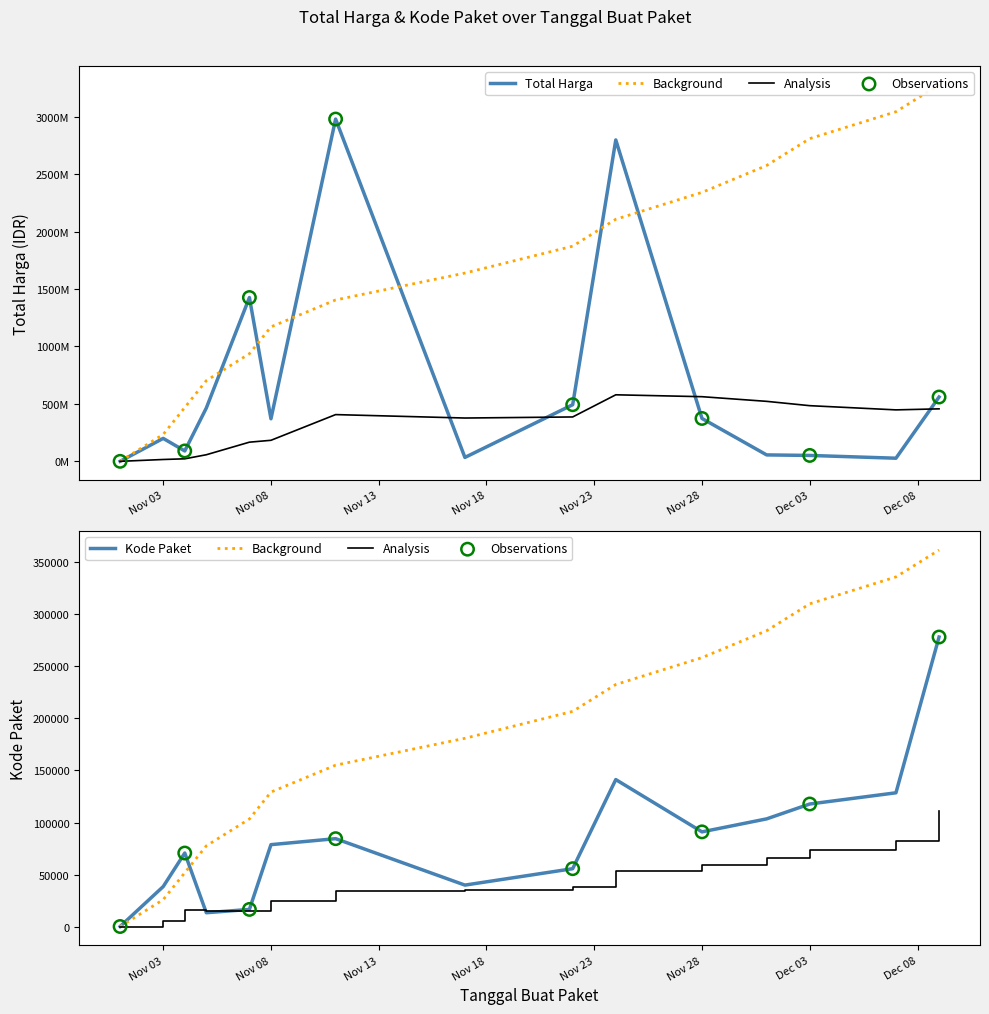

Which series has the largest Y range (max minus min)?

Total Harga